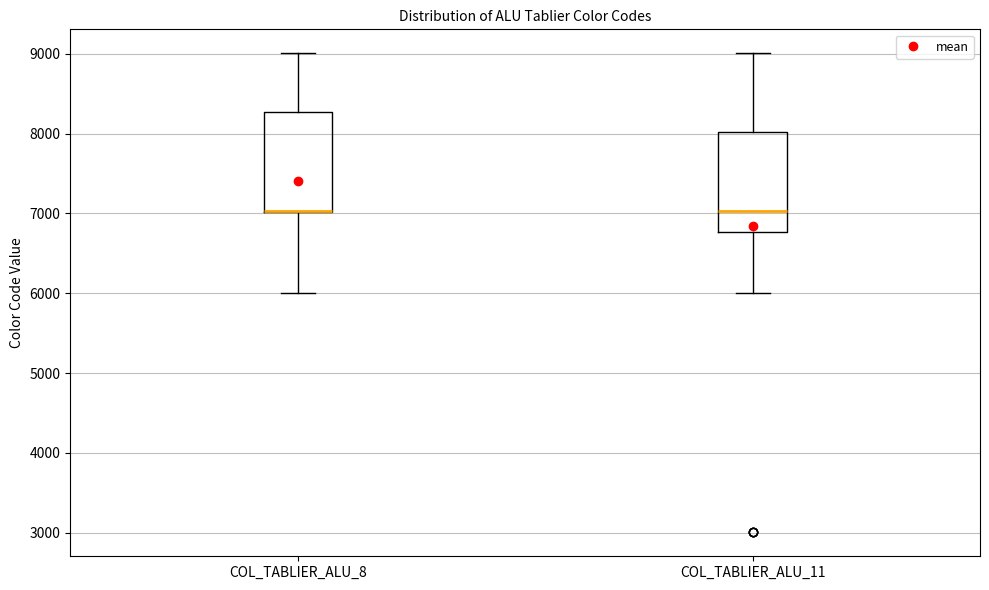

Reading left to right, read every box against the y-axis: the position of its median line, the range the box covers, and the ends of its whiskers. The values are not printed on the chart, so give them approximately, as read against the axis.

COL_TABLIER_ALU_8: median 7000 (drawn on the box's lower edge), box 7000 to 8300, whiskers 6000 to 9000
COL_TABLIER_ALU_11: median 7000, box 6800 to 8000, whiskers 6000 to 9000